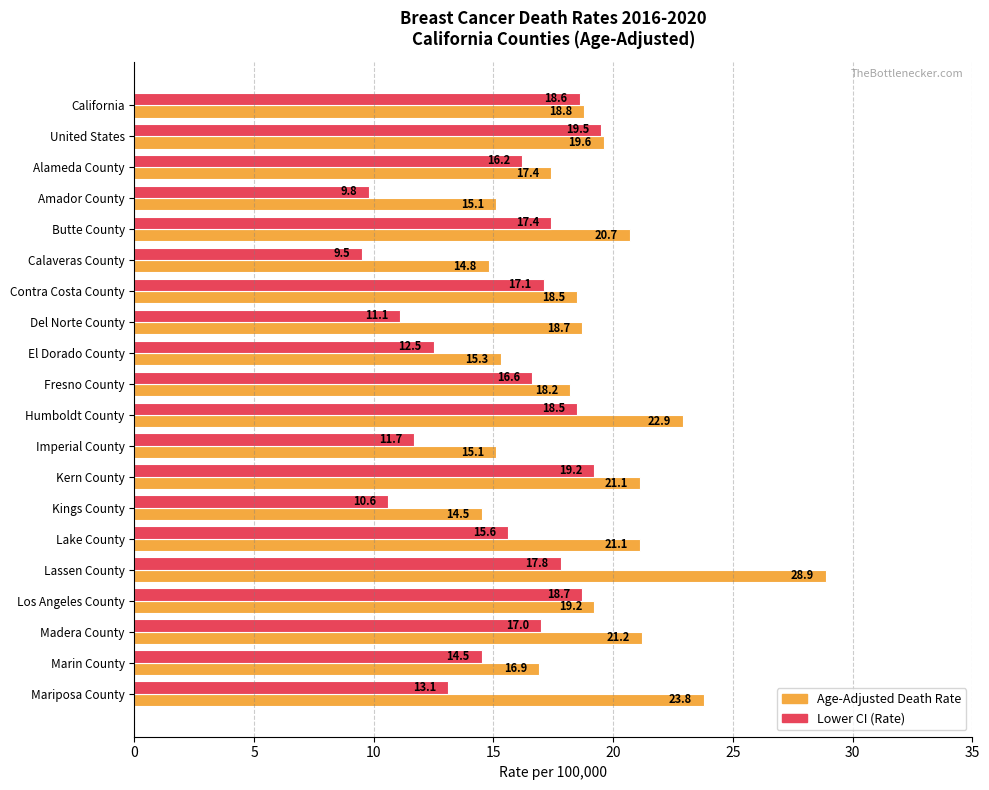

What is the difference between the Age-Adjusted Death Rate values at California and Imperial County?

3.7